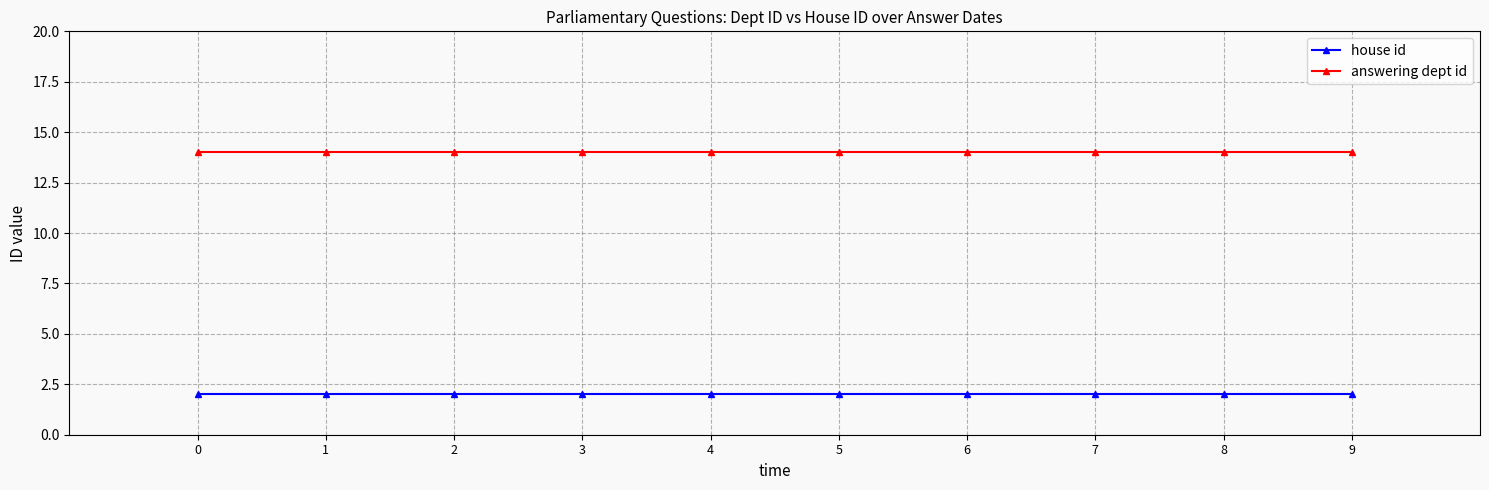

True or false: answering dept id and house id intersect in this chart.

False